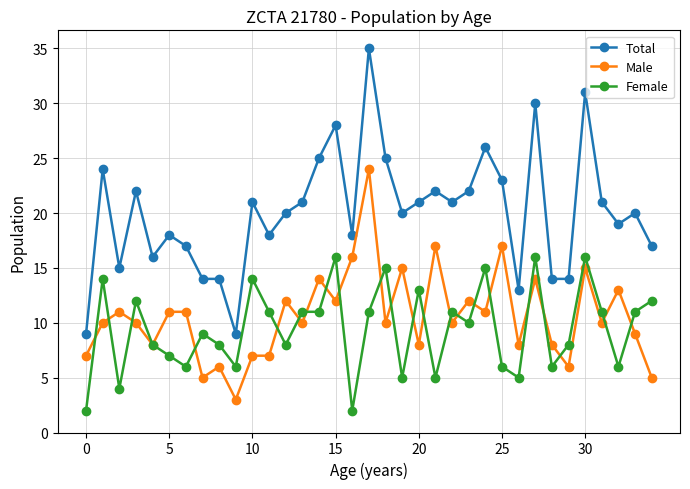

Which series has the widest spread of values?

Total